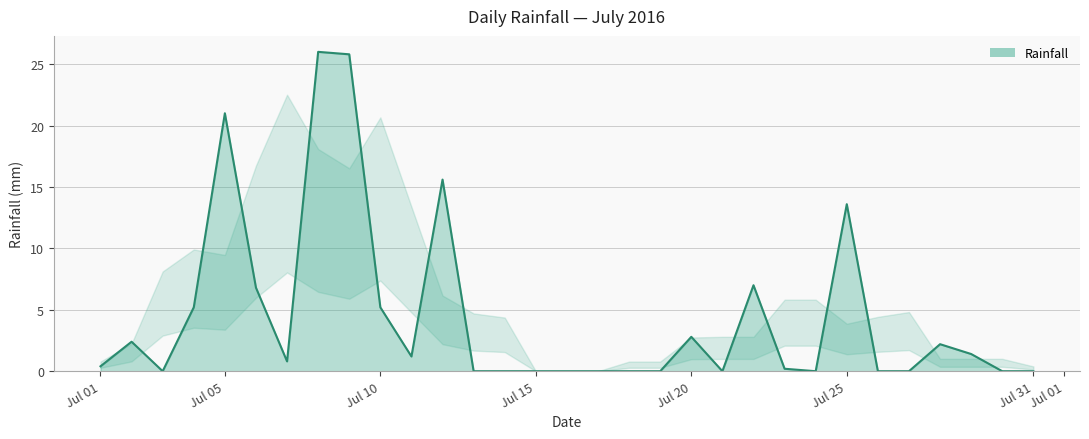

What is the difference between the maximum and minimum values?

26.0